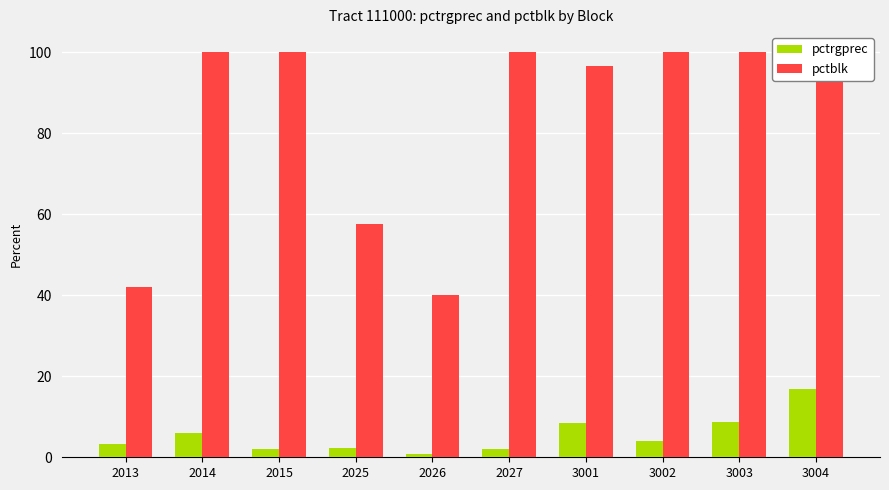

What is the difference between the maximum and minimum values in the pctrgprec series?

15.9